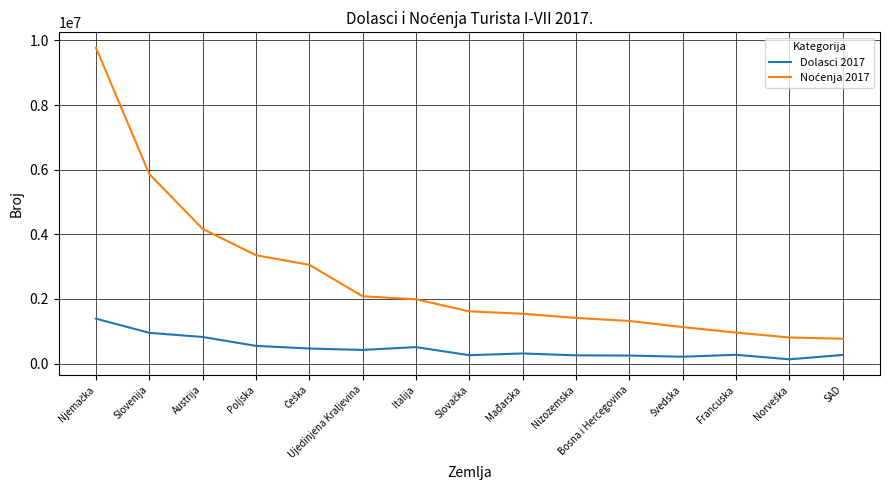

What is the difference between the highest and lowest values at Italija?

1481098